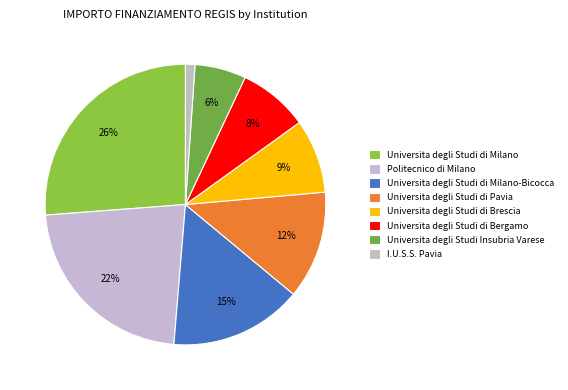

To the nearest percent, what is the difference between the Universita degli Studi di Milano and Universita degli Studi Insubria Varese slice percentages?

20%